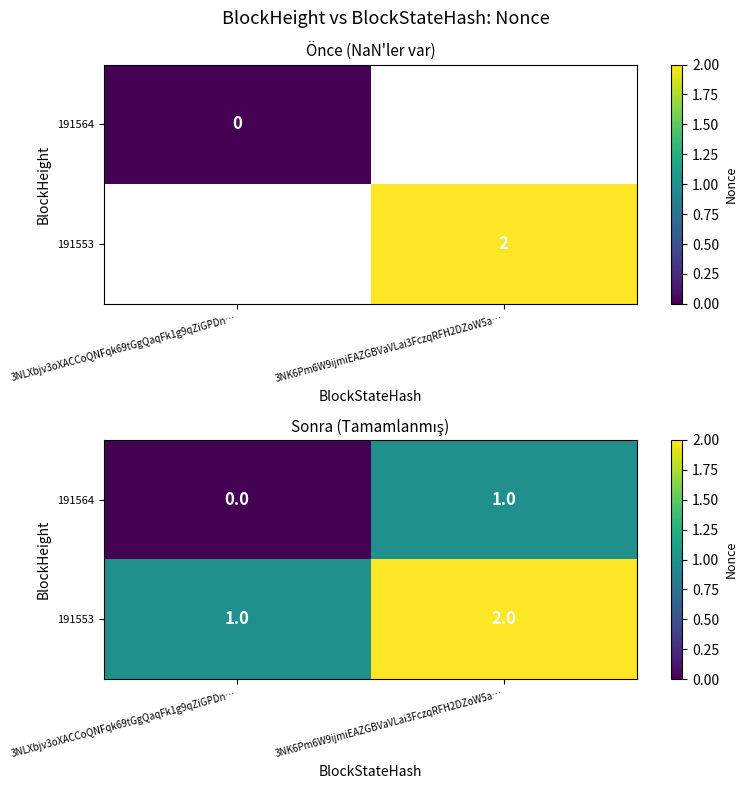

What is the total value across all series at 3NLXbjv3oXACCoQNFqk69tGgQaqFk1g9qZiGPDn…?

1